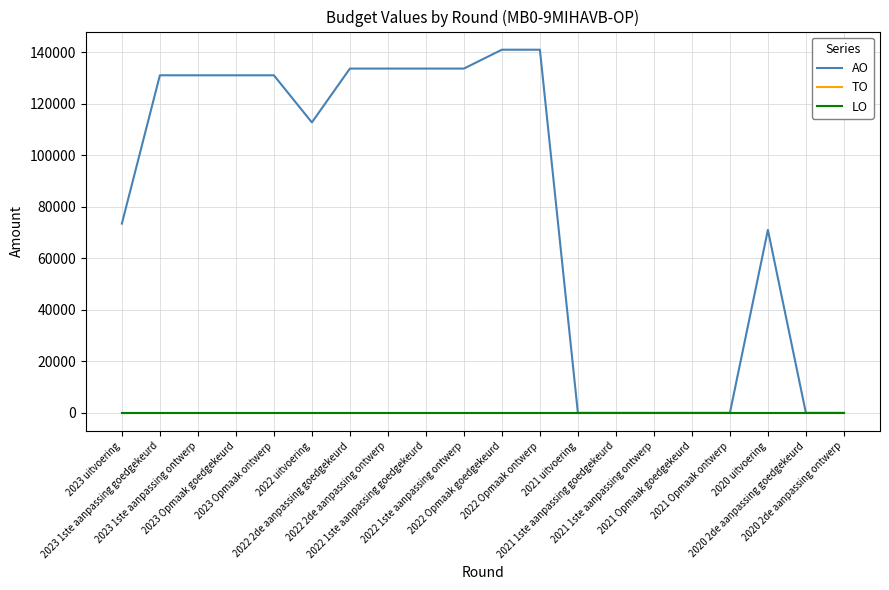

What is the maximum value shown in the chart?

140917